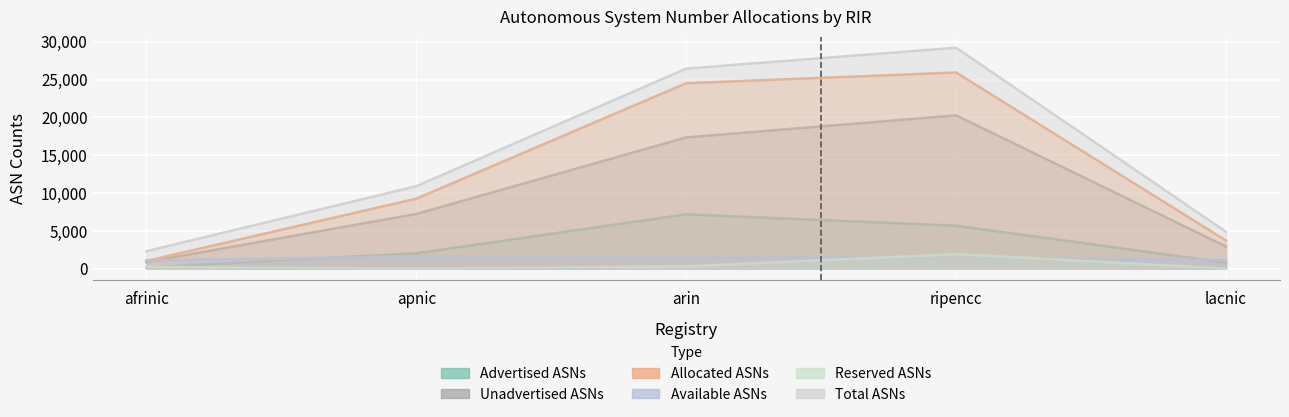

Reading left to right, list all the values displayed in this chart.

Advertised ASNs: 147	2025	7171	5670	786
Unadvertised ASNs: 868	7225	17346	20261	2918
Allocated ASNs: 1015	9250	24517	25931	3704
Available ASNs: 1063	1650	1646	1359	1159
Reserved ASNs: 224	0	290	1918	0
Total ASNs: 2302	10900	26453	29208	4863